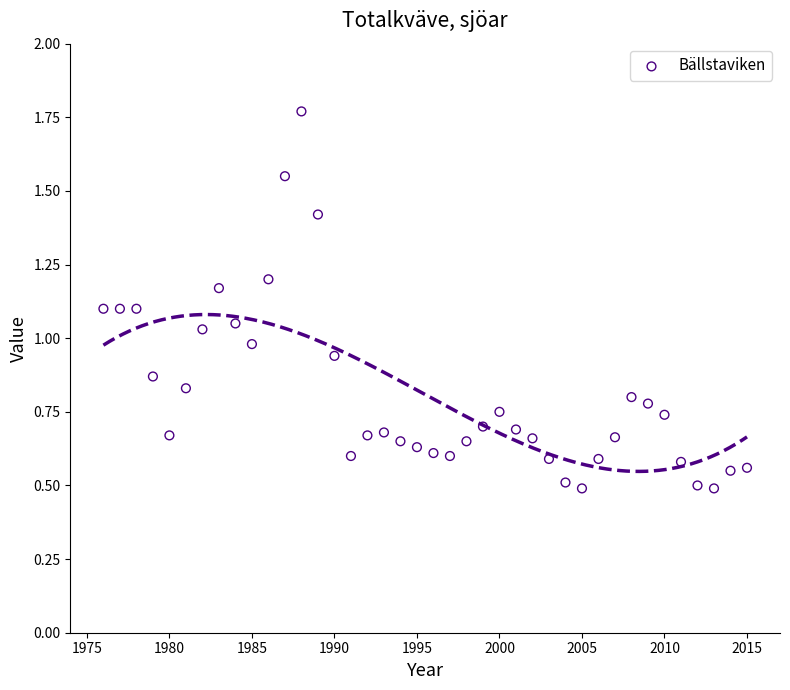

What is the range of X values (max minus min)?

39.0